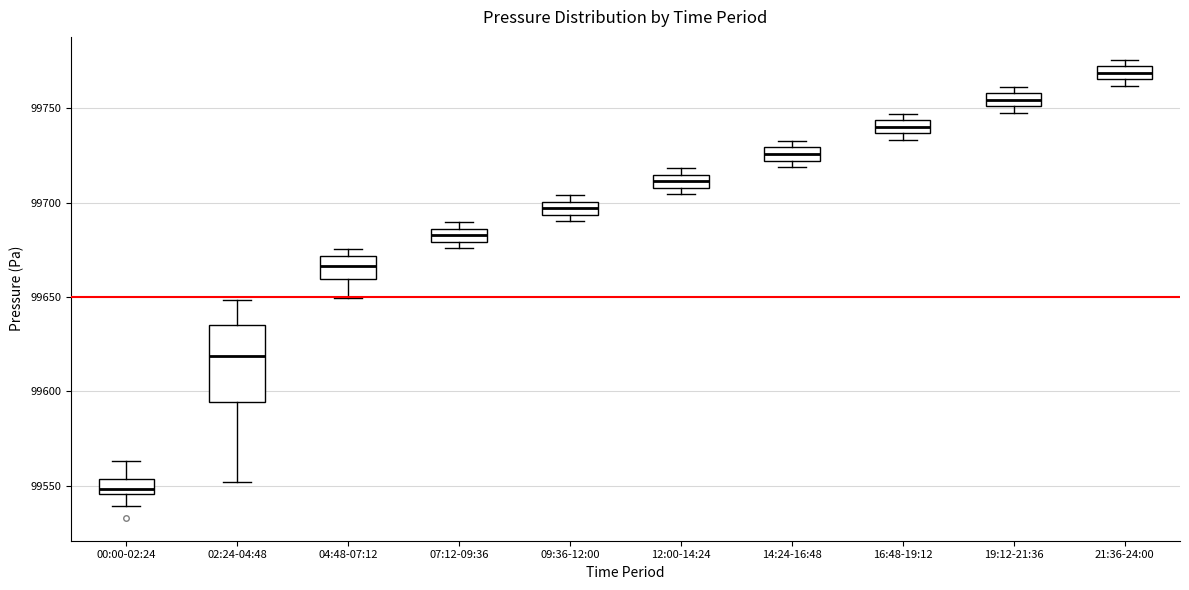

Where is the lower edge of the box for 07:12-09:36 on the y-axis? The values are not printed on the chart, so give them approximately, as read against the axis.

99680